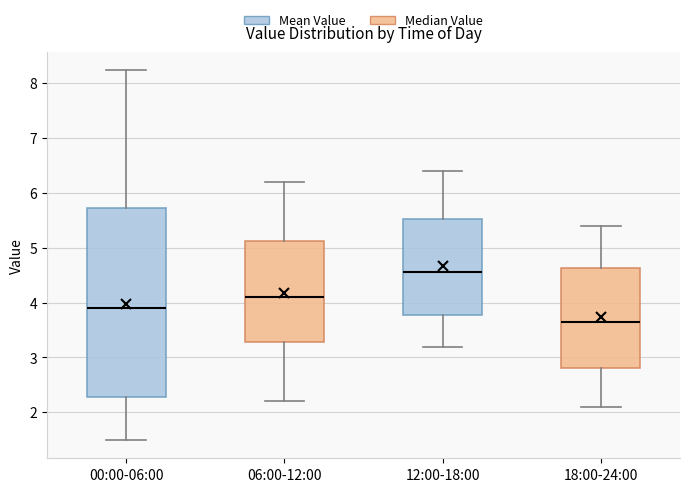

Reading left to right, read every box against the y-axis: the position of its median line, the range the box covers, and the ends of its whiskers. The values are not printed on the chart, so give them approximately, as read against the axis.

00:00-06:00: median 3.9, box 2.3 to 5.7, whiskers 1.5 to 8.2
06:00-12:00: median 4.1, box 3.3 to 5.1, whiskers 2.2 to 6.2
12:00-18:00: median 4.6, box 3.8 to 5.5, whiskers 3.2 to 6.4
18:00-24:00: median 3.7, box 2.8 to 4.6, whiskers 2.1 to 5.4